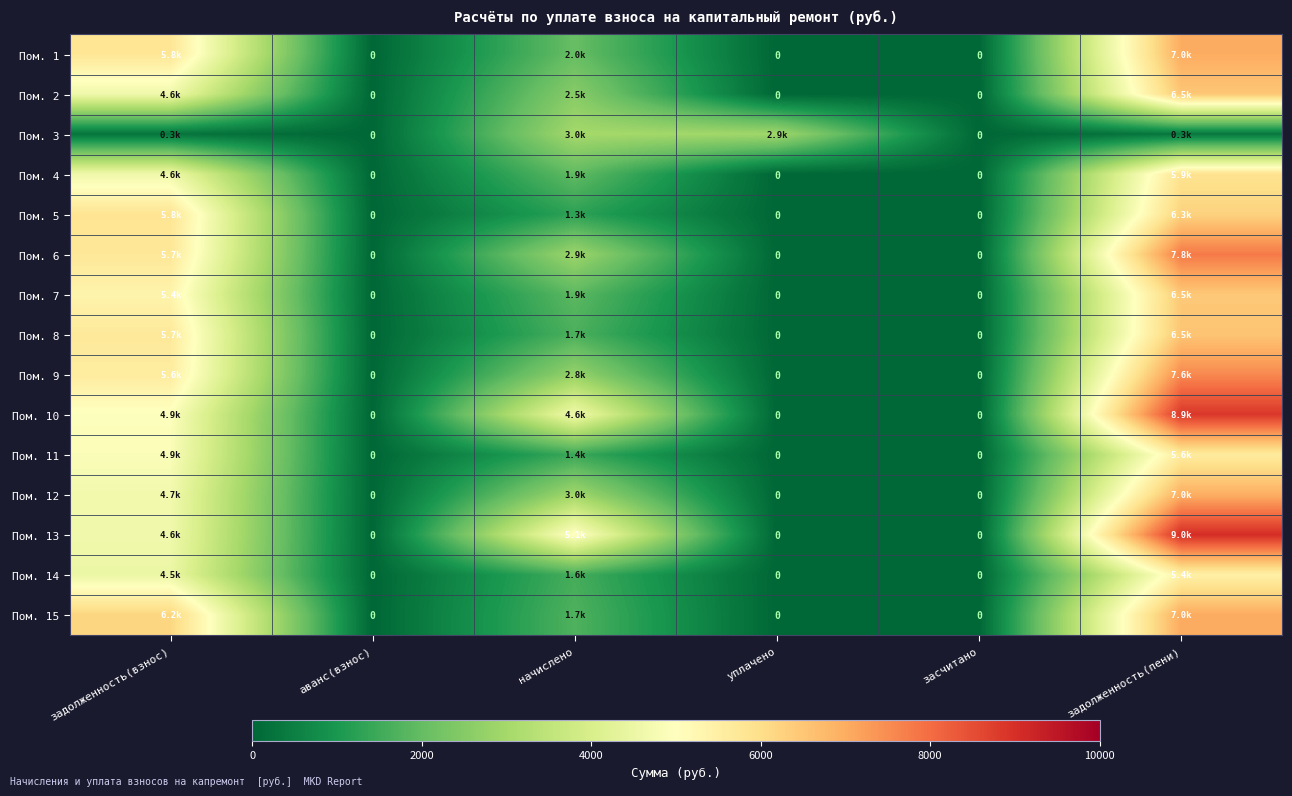

At how many categories does at least one series exceed 8005?

1